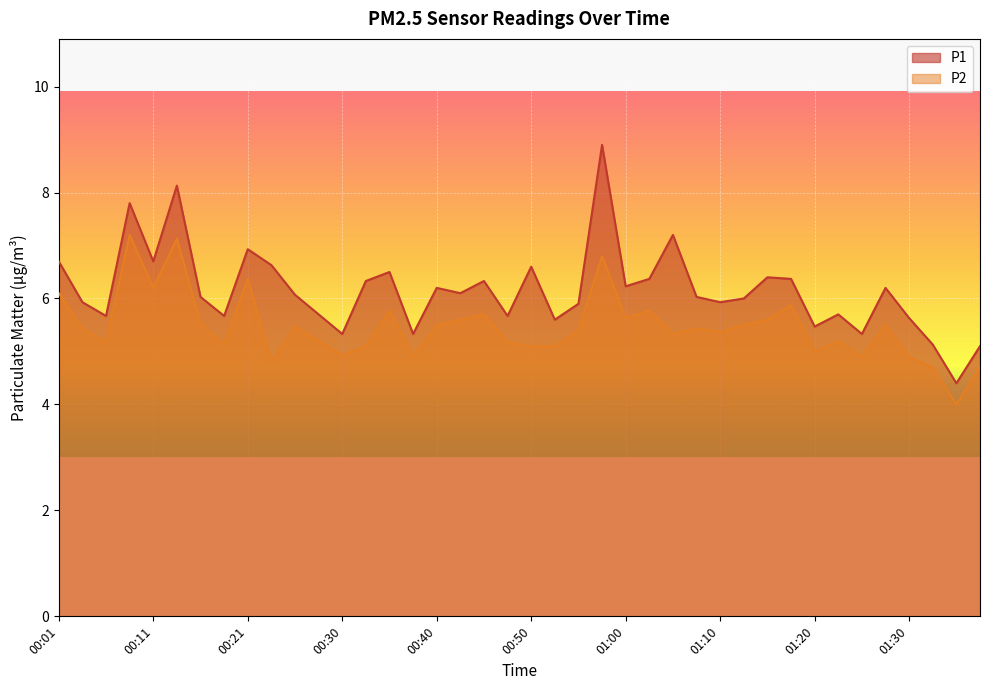

What is the sum of all P1 values?

246.2